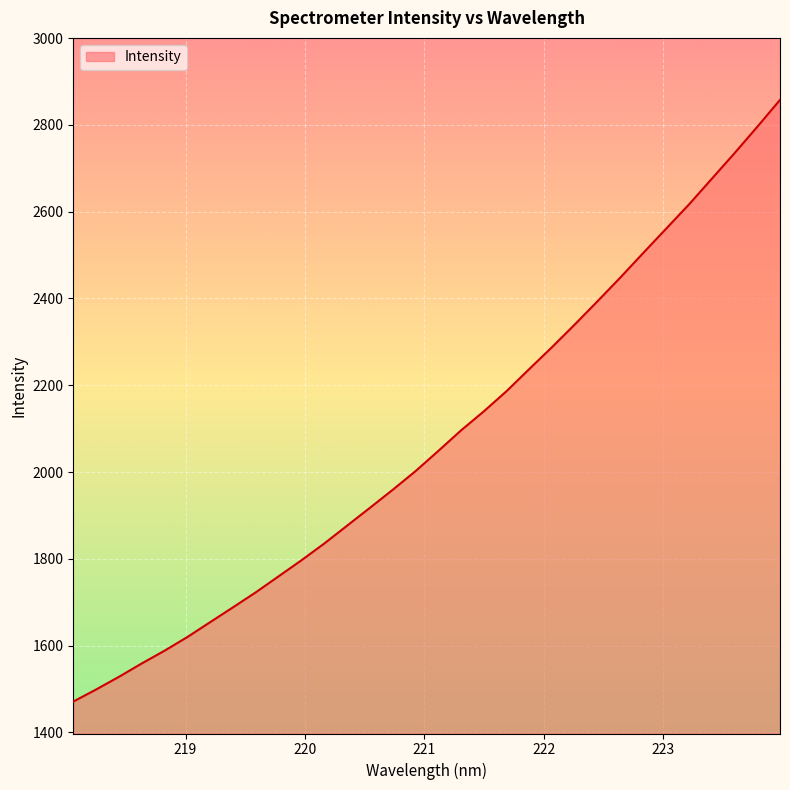

What is the sum of all values?

66403.7